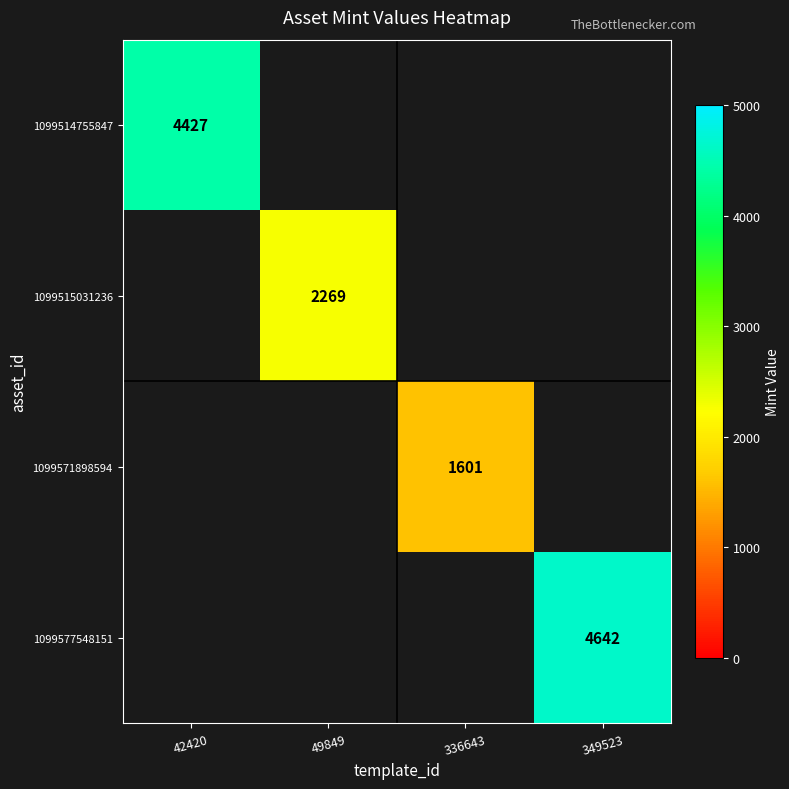

At how many categories does at least one series exceed 4436?

1